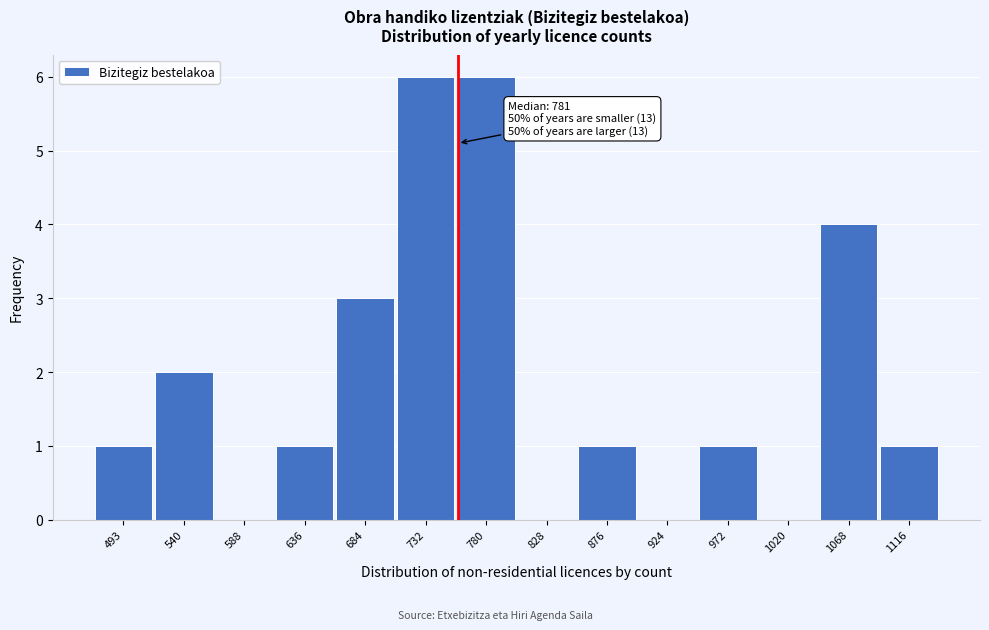

Reading left to right, list all the values displayed in this chart.

493=1	540=2	588=0	636=1	684=3	732=6	780=6	828=0	876=1	924=0	972=1	1020=0	1068=4	1116=1